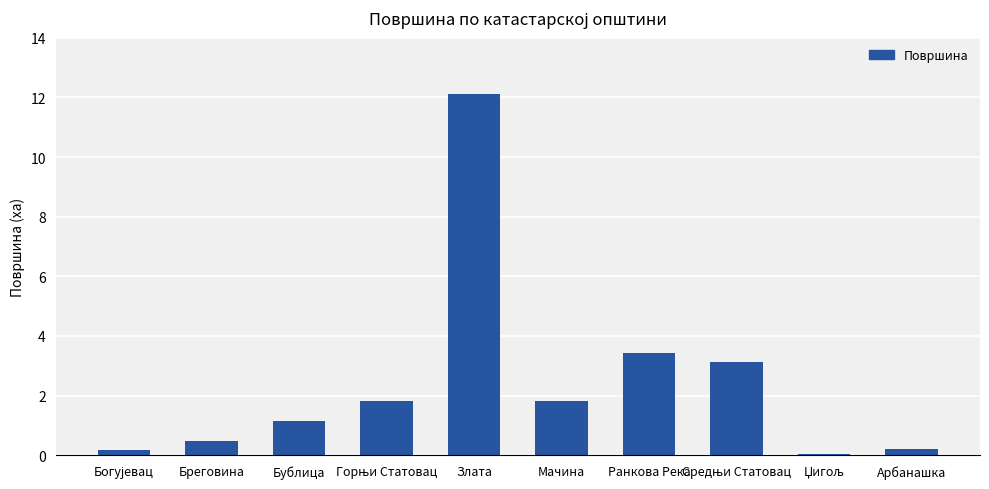

What is the sum of all values?

24.3